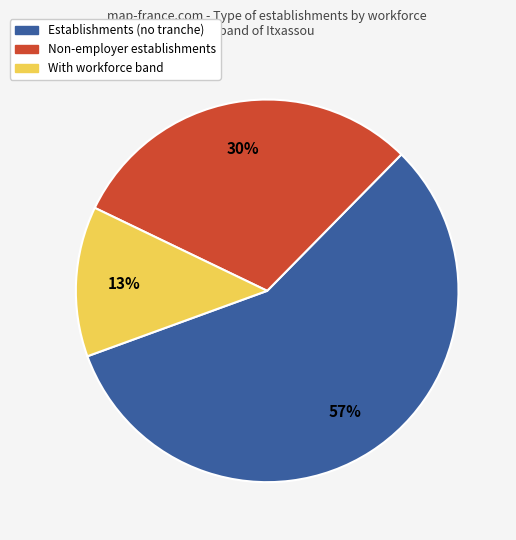

Between Non-employer establishments and Establishments (no tranche), which is larger?

Establishments (no tranche)